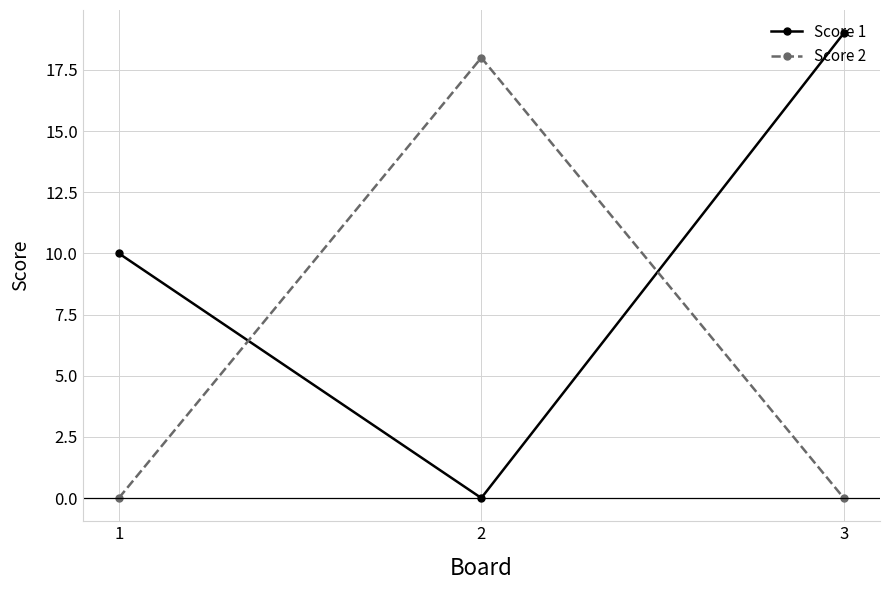

Reading right to left, extract all data points from this chart.

Score 1: 3=19	2=0	1=10
Score 2: 3=0	2=18	1=0